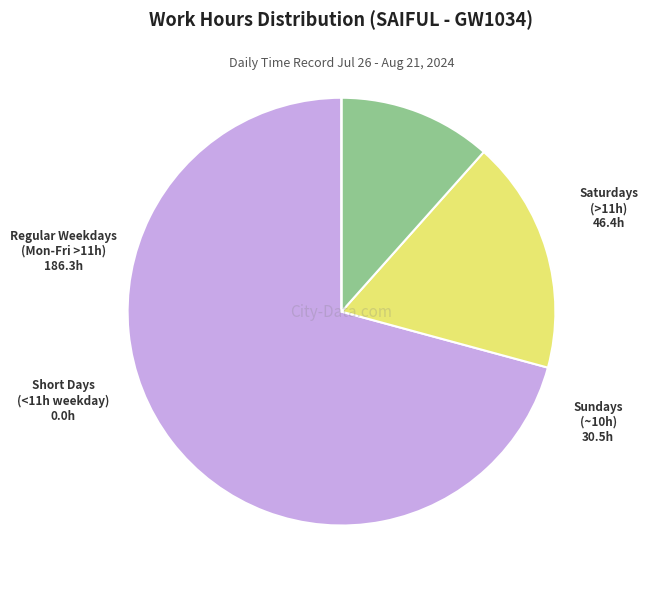

Is it true that Saturdays (>11h) is 18% of the pie?

True